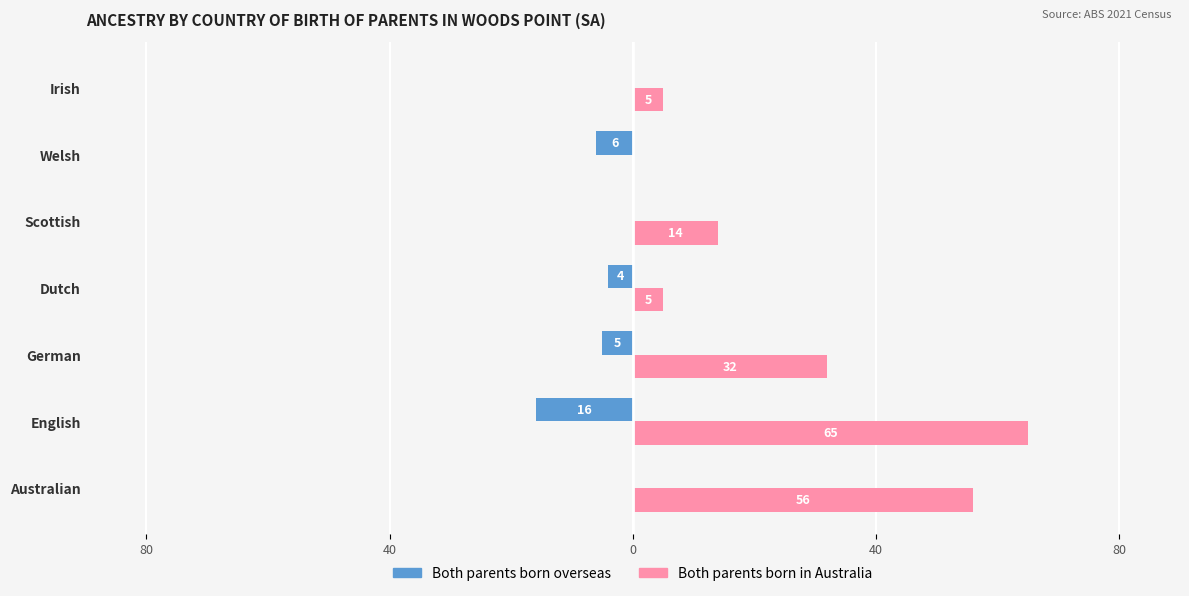

What are all the series names shown in the legend?

Both parents born overseas, Both parents born in Australia